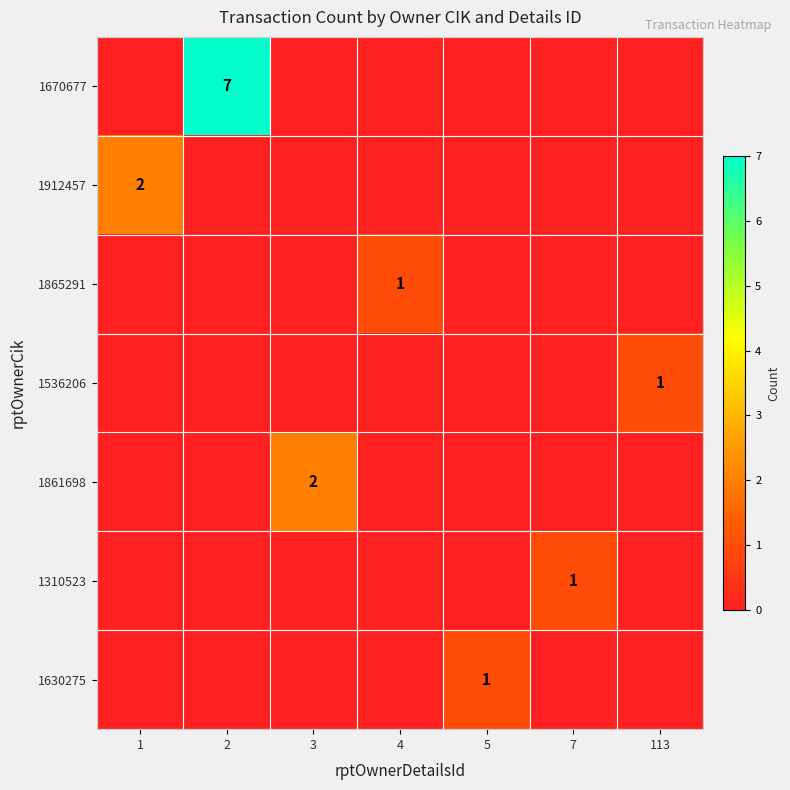

Is it true that 1670677 equals 9 at 2?

False